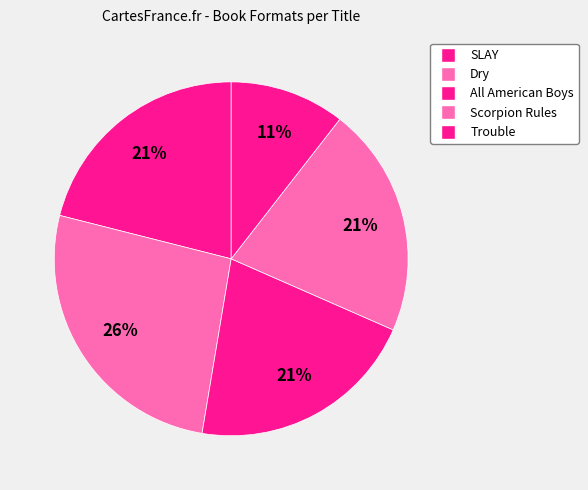

True or false: Dry accounts for 26% of the total.

True